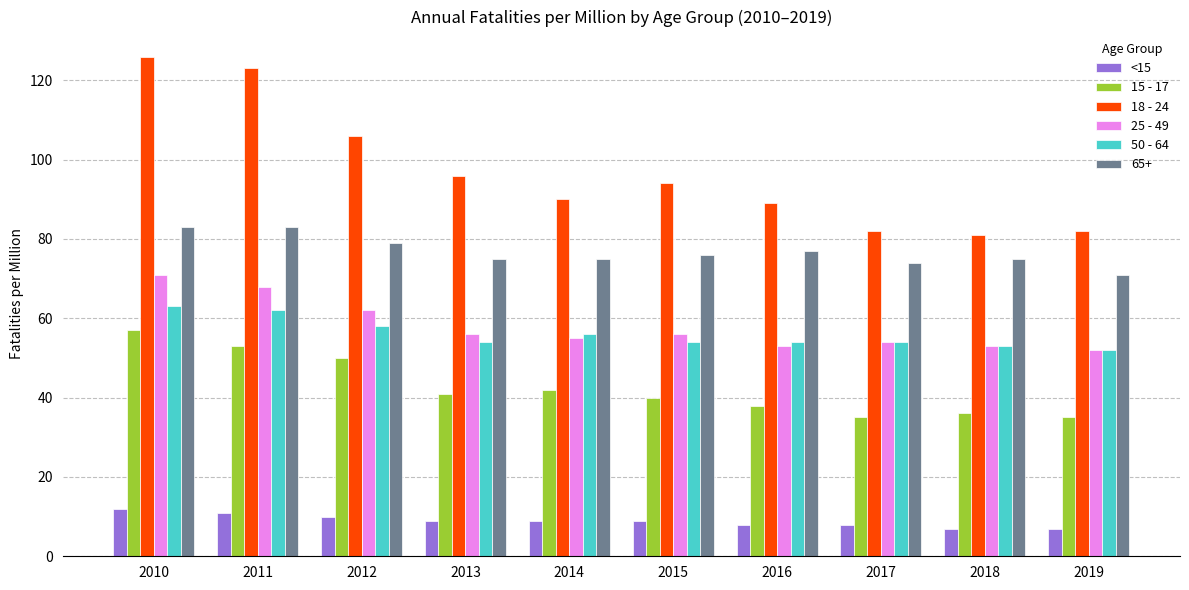

Which series has the largest total across all categories?

18 - 24